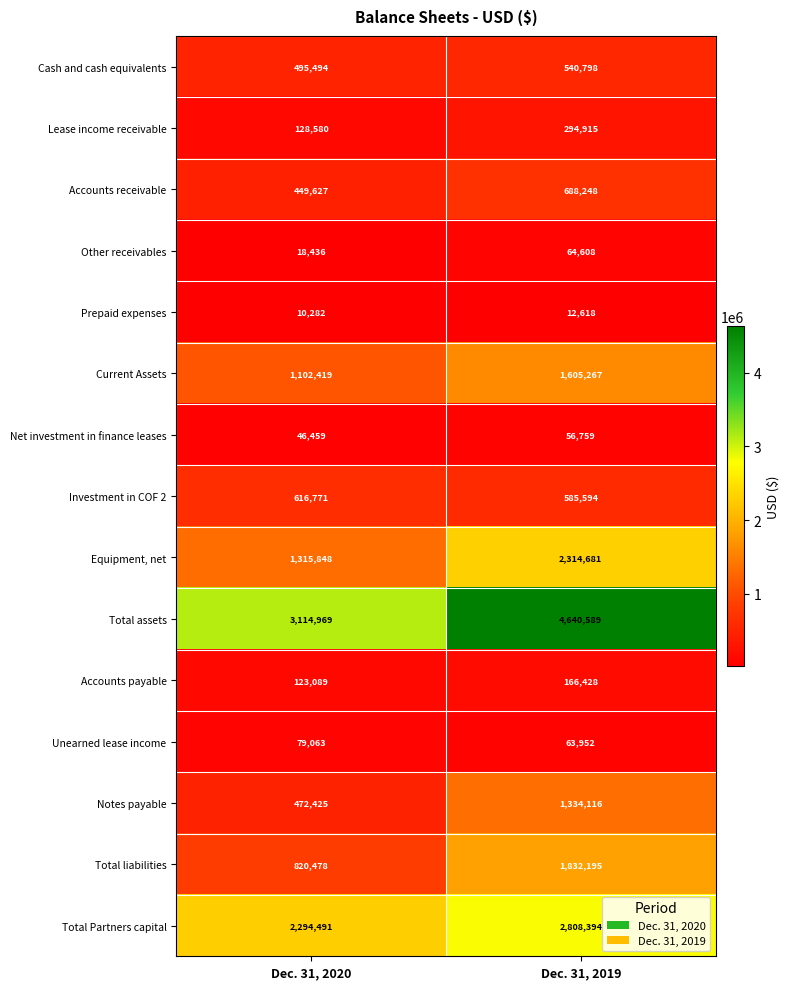

What is the total value across all series at Dec. 31, 2020?

11088431